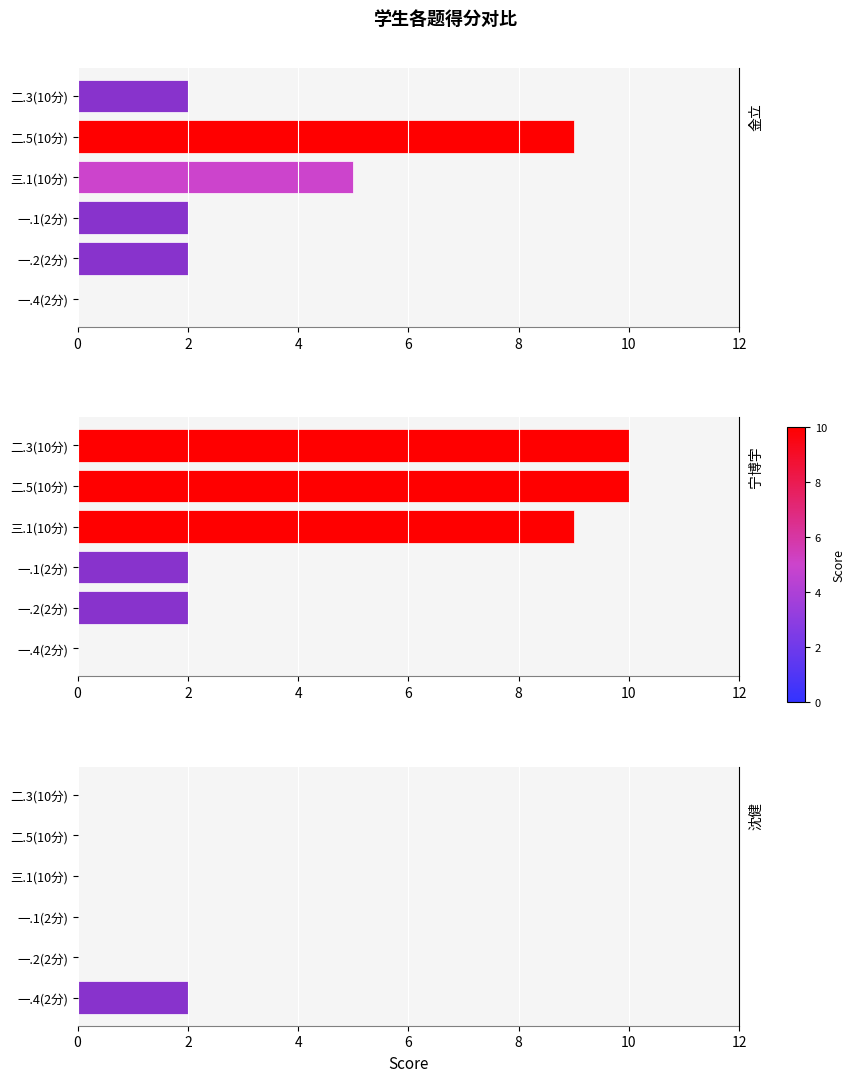

Reading left to right, transcribe all the data shown in this chart.

金立: 0=2	2=9	4=5	6=2	8=2	10=0
宁博宇: 0=10	2=10	4=9	6=2	8=2	10=0
沈健: 0=0	2=0	4=0	6=0	8=0	10=2